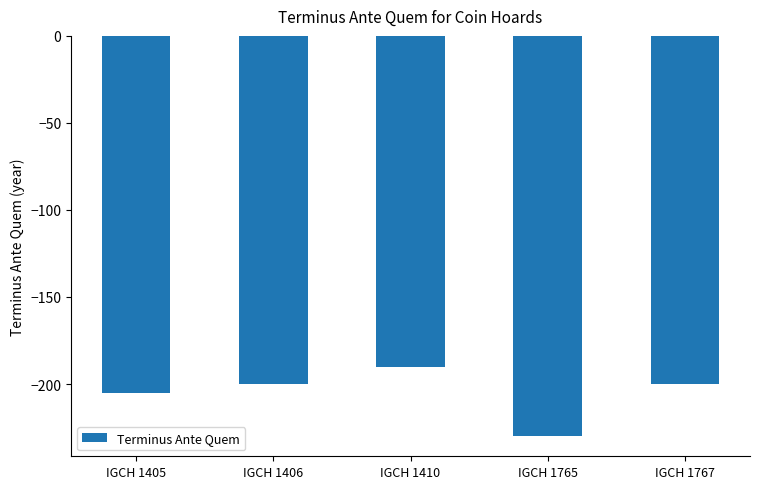

At which category does the chart reach its peak across all series?

IGCH 1410